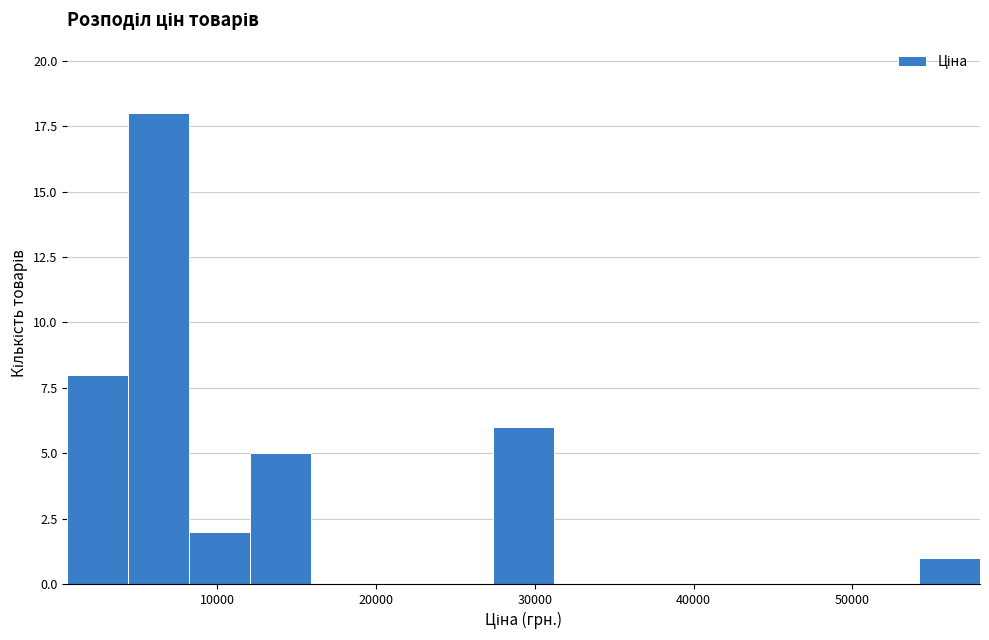

Around what value on the x-axis is the tallest bar? Give the approximate position of its centre, as read against the axis.

6000